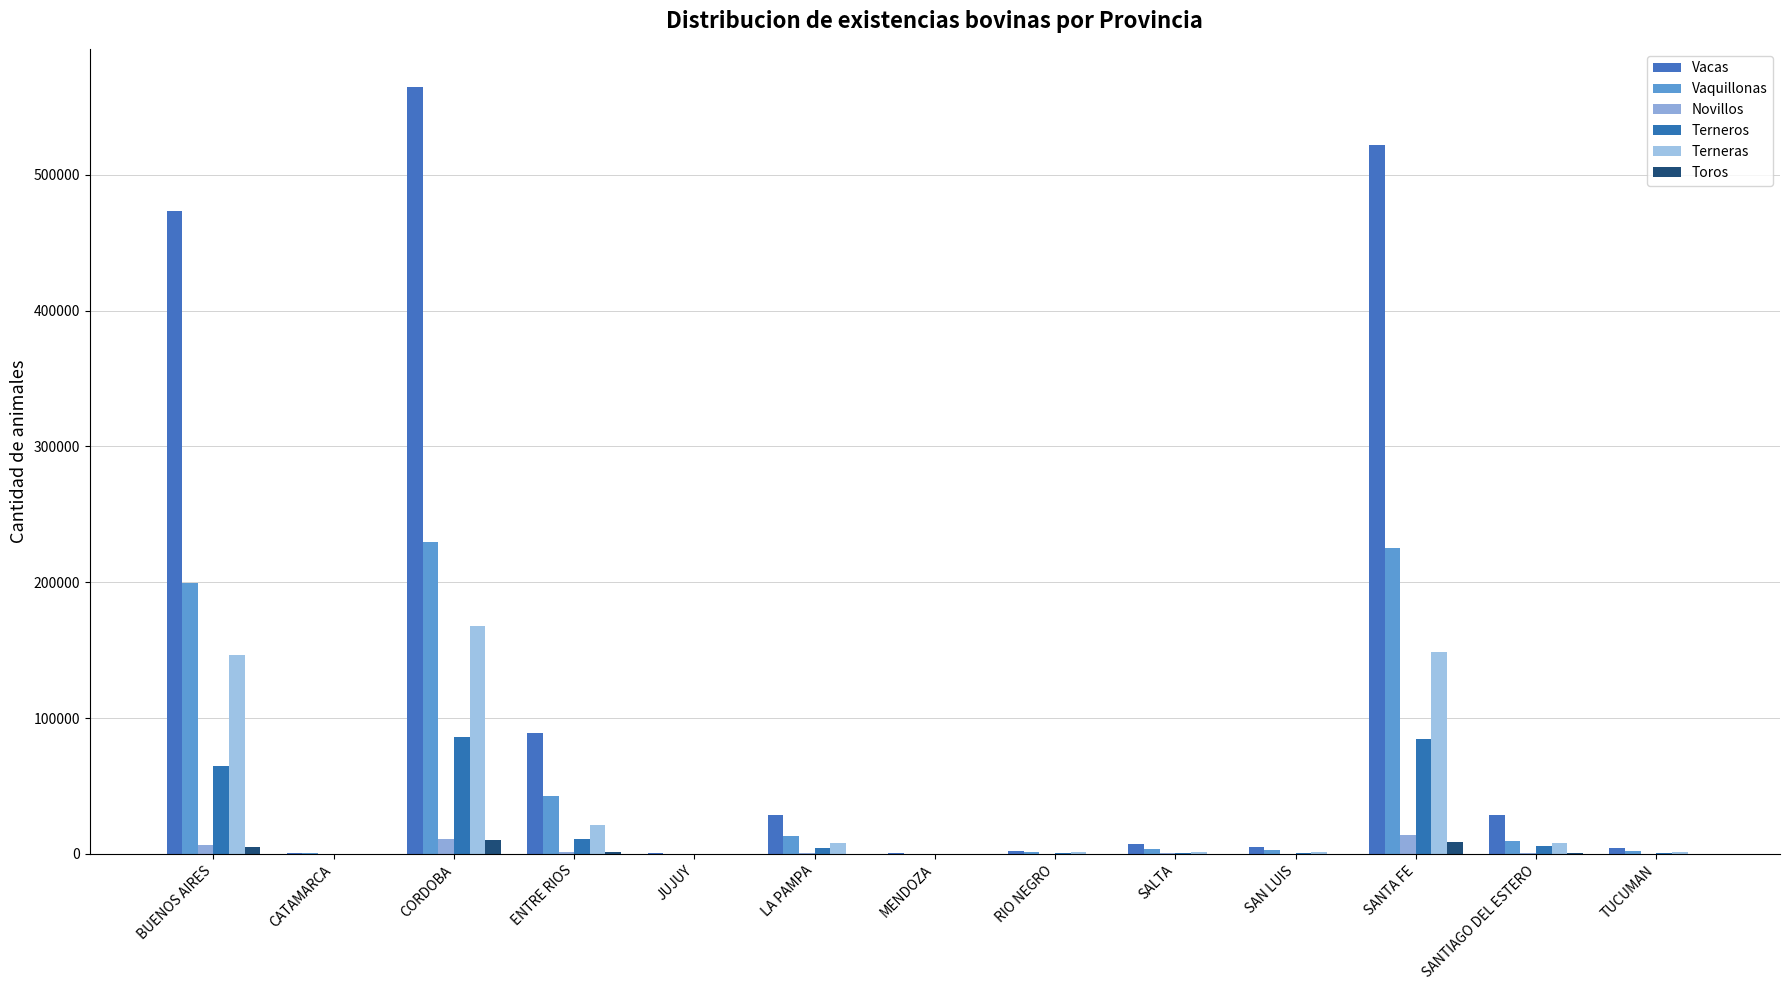

Which has a higher value, ENTRE RIOS or CATAMARCA?

ENTRE RIOS